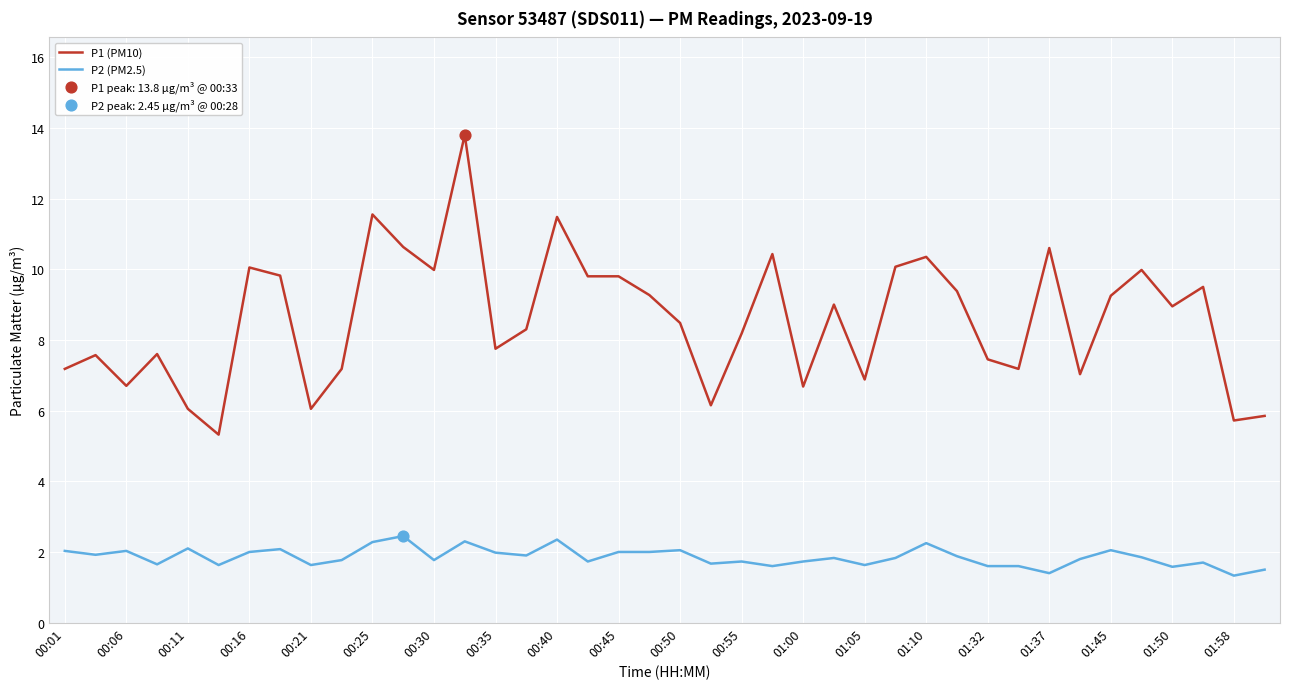

Which series has the largest total across all categories?

P1 (PM10)